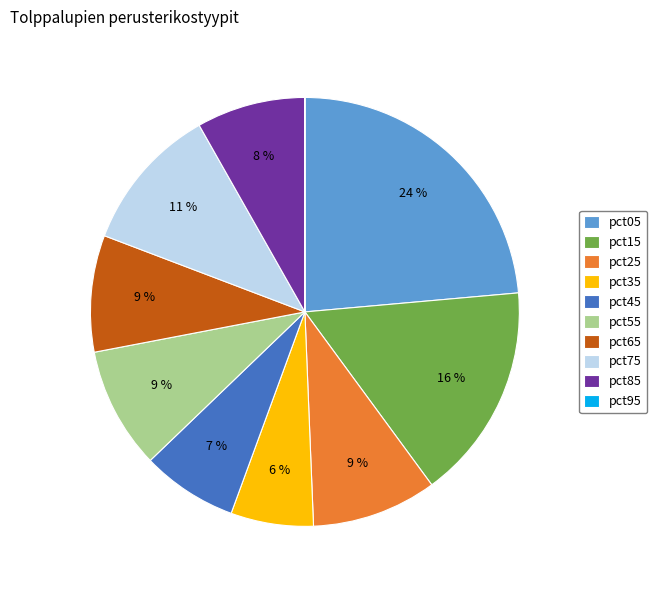

What is the largest slice in the pie chart?

pct05